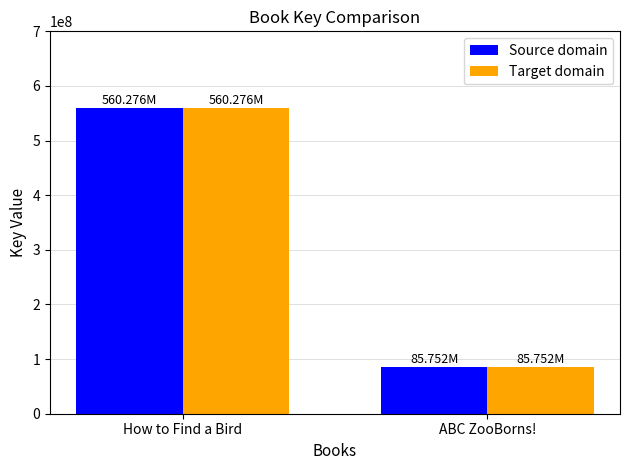

What is the sum of the Source domain values at ABC ZooBorns! and How to Find a Bird?

646027811